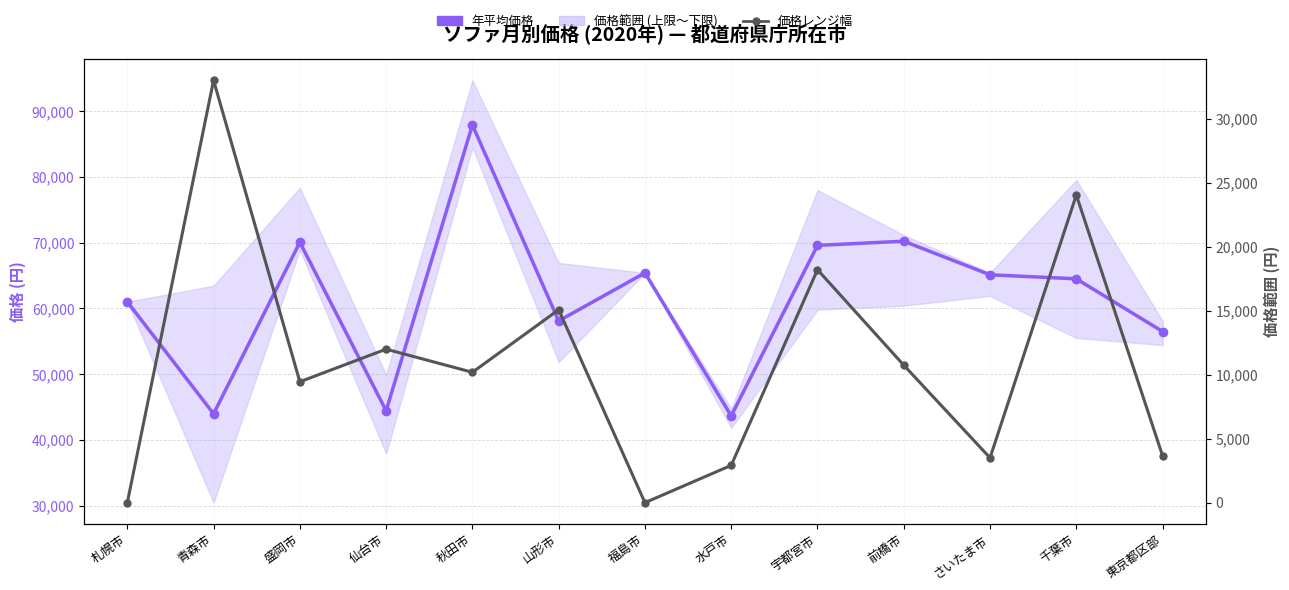

At which label is 価格レンジ (上限−下限) closest to 16497?

山形市